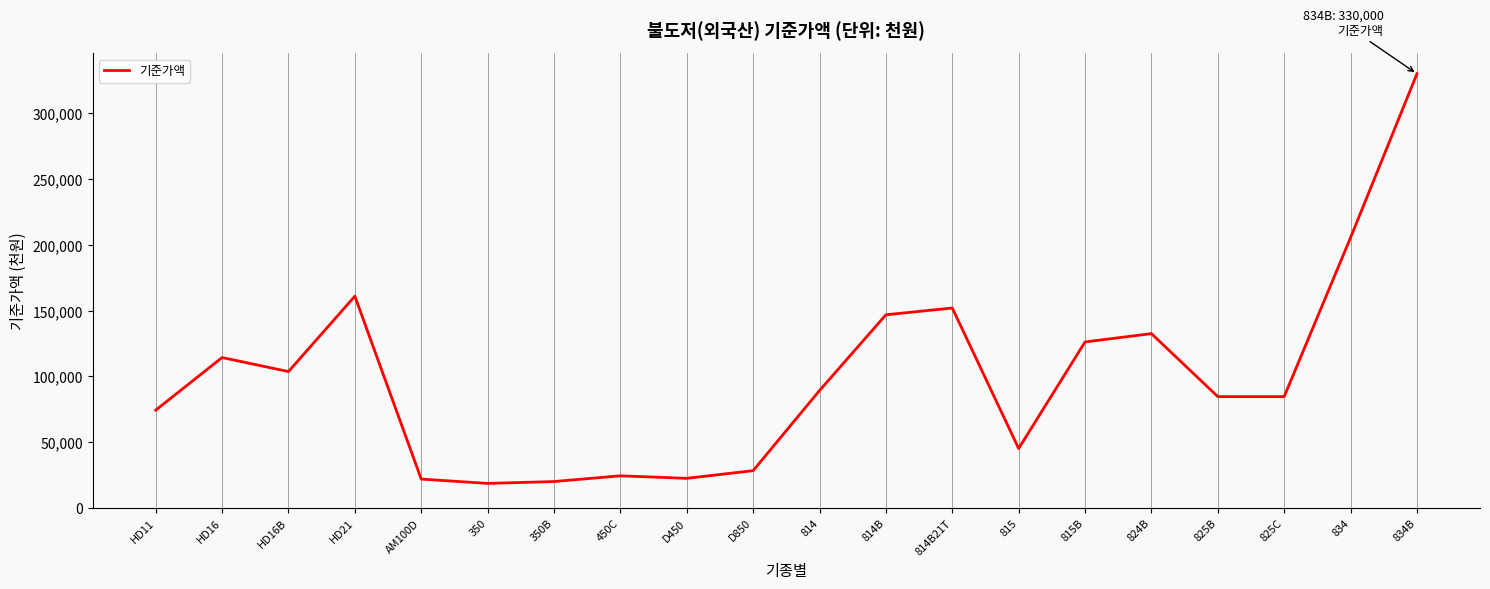

Which has a higher value, HD16B or D450?

HD16B